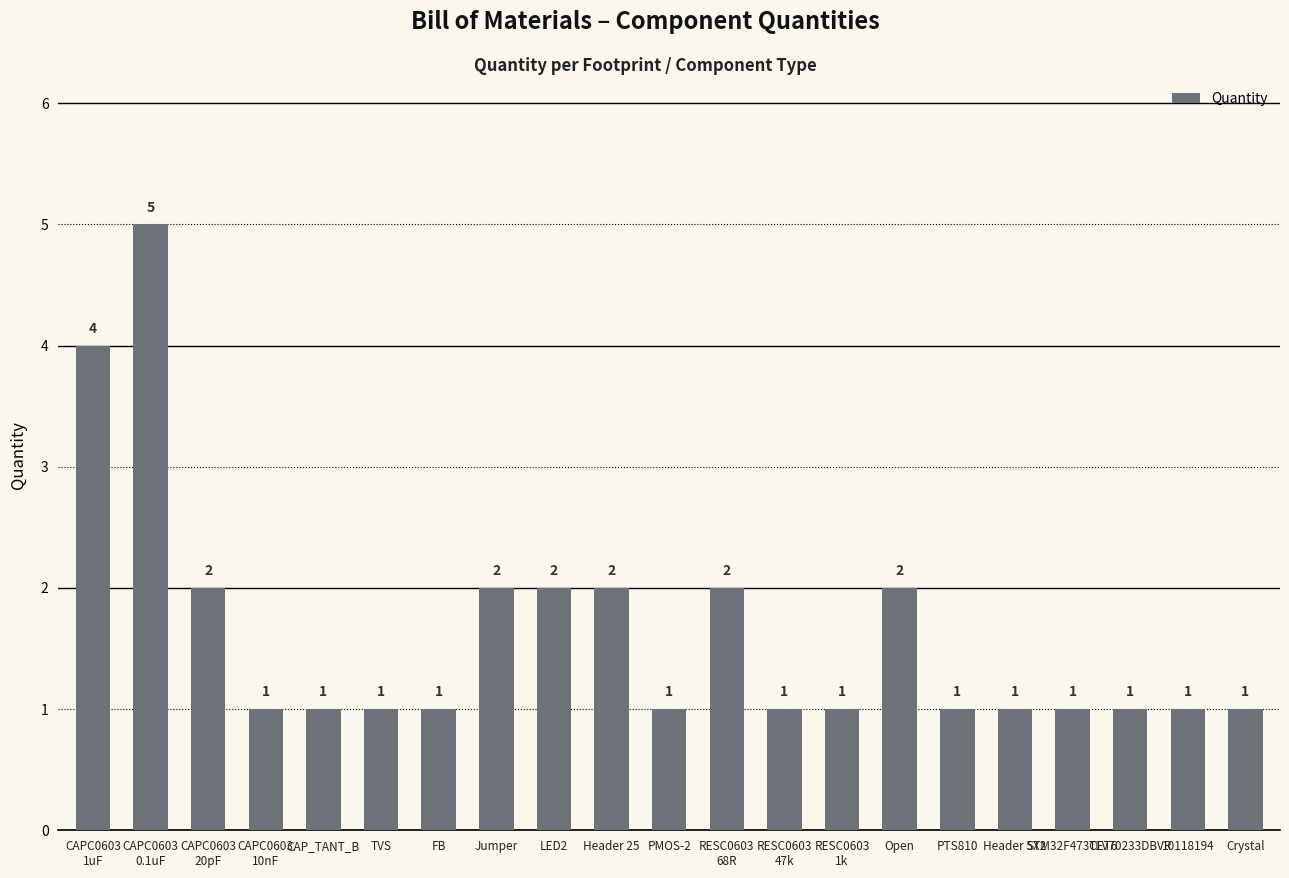

Approximately how many times larger is the value at TLV70233DBVR compared to PTS810?

1.0